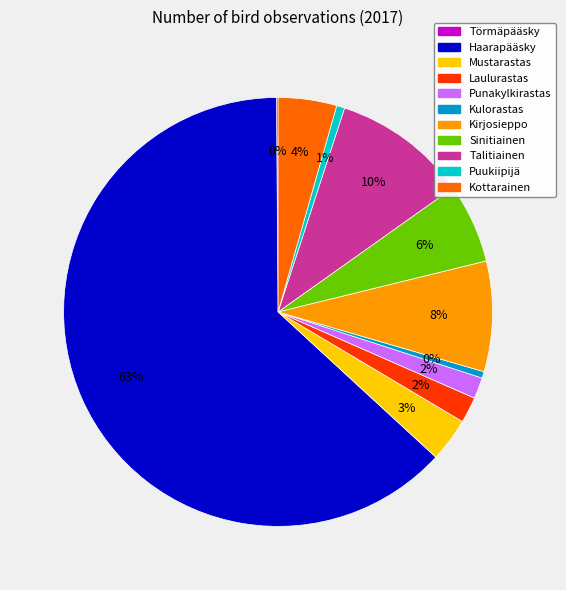

Is it true that Sinitiainen is 17% of the pie?

False